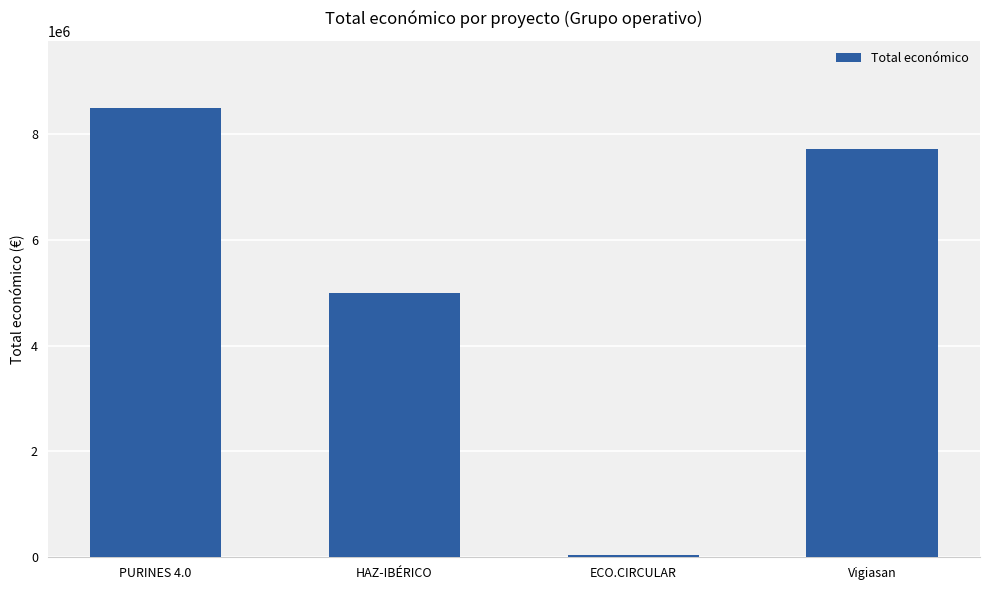

What is the change in value from PURINES 4.0 to ECO.CIRCULAR?

-8442154